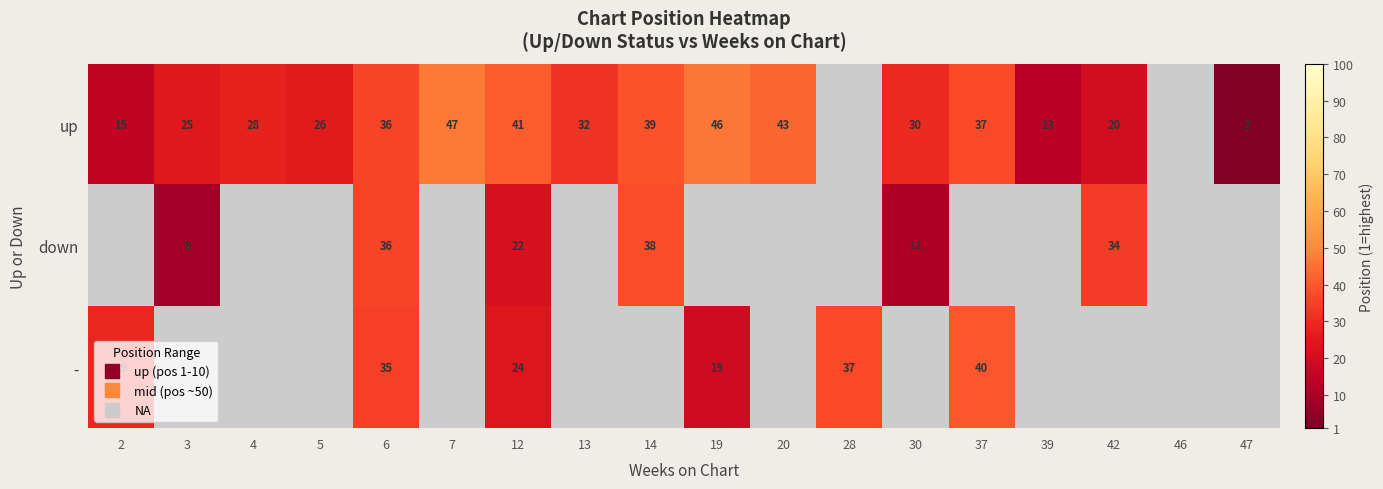

Which category has the lowest value across all series?

47